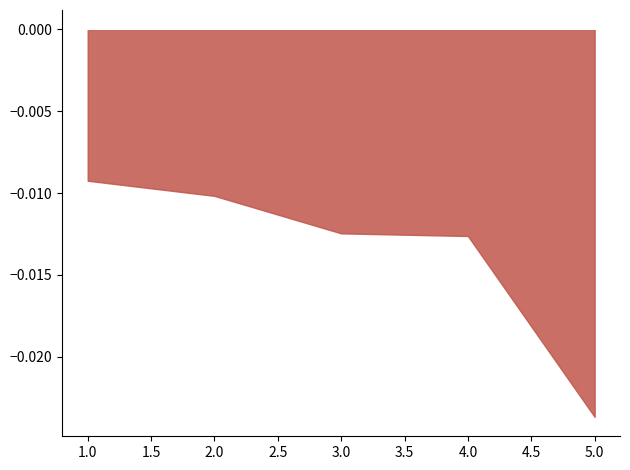

At which category does the chart reach its minimum across all series?

5.0